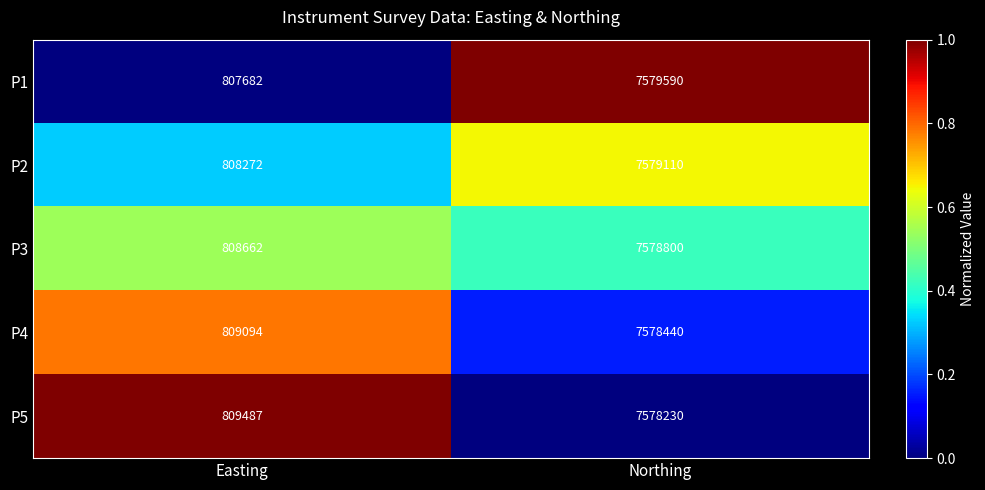

At Easting, list the series in order from smallest to largest.

P1, P2, P3, P4, P5